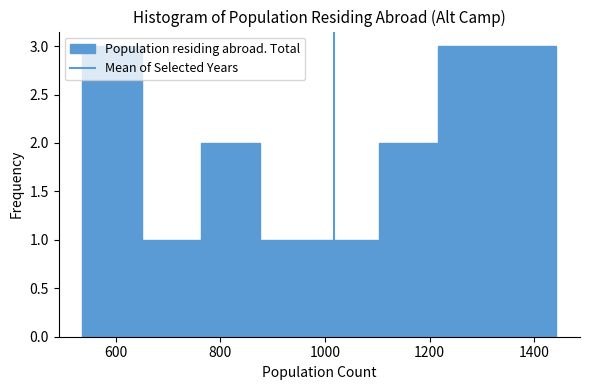

How tall is the bar that spans 980 to 1100 on the x-axis? Neither the bar edges nor the heights are printed on the chart, so give them approximately, as read against the axes.

1